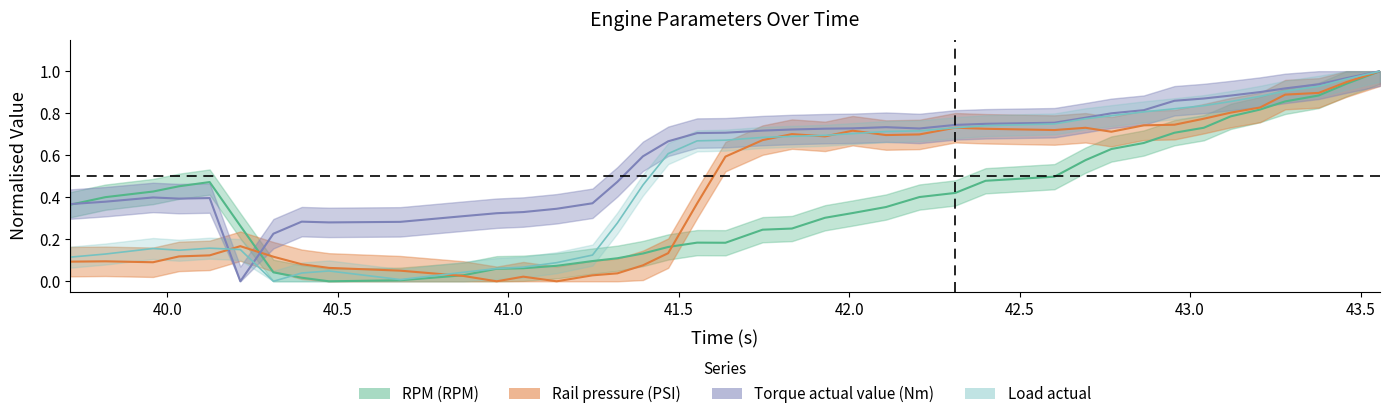

List the series in order of their overall mean, highest first.

Torque actual value (Nm), Load actual, Rail pressure (PSI), RPM (RPM)